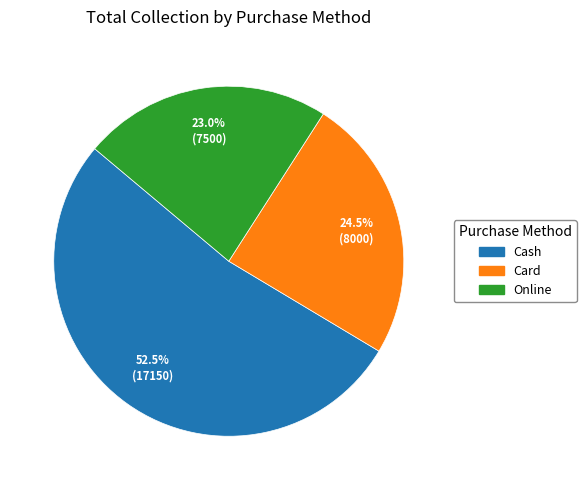

Which category has the biggest portion of the pie?

Cash